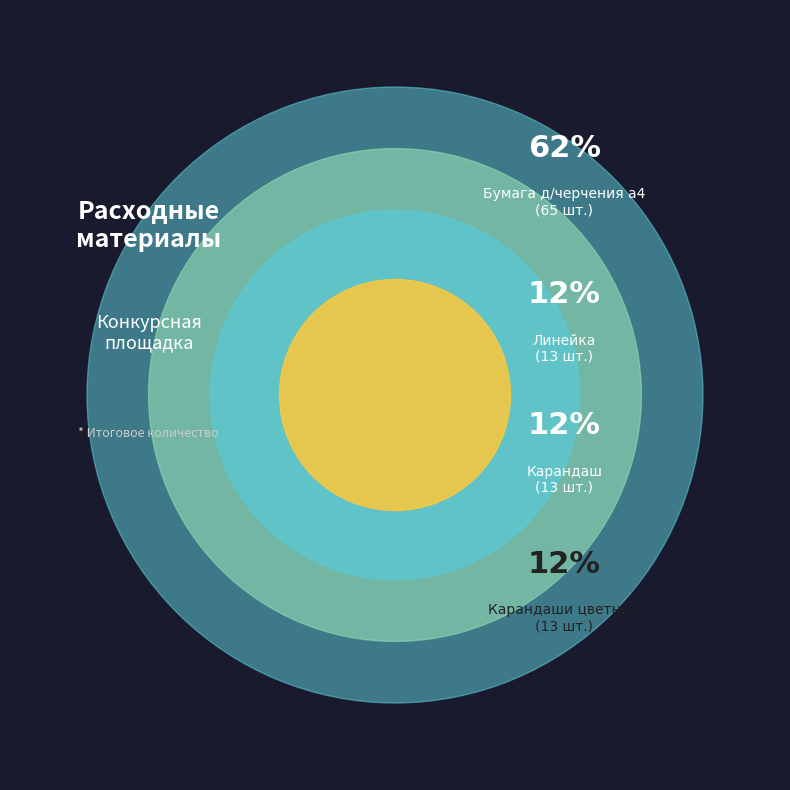

Rank the categories by value from highest to lowest.

Бумага д/черчения а4, Линейка, Карандаш, Карандаши цветные